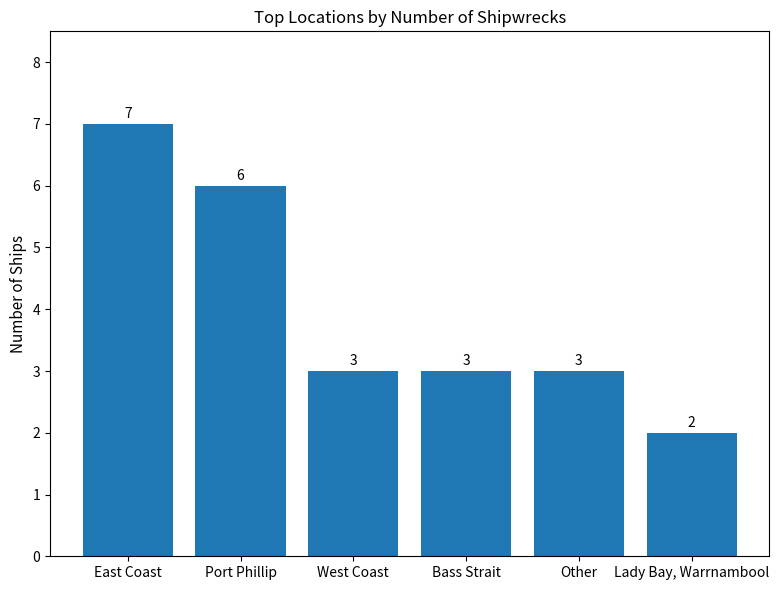

What is the approximate value at Bass Strait?

3